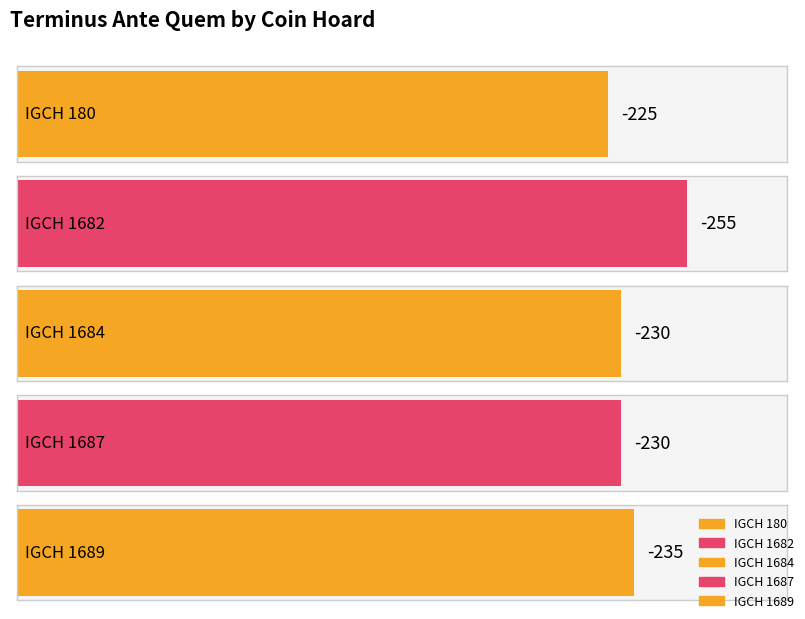

How many values exceed -230?

1